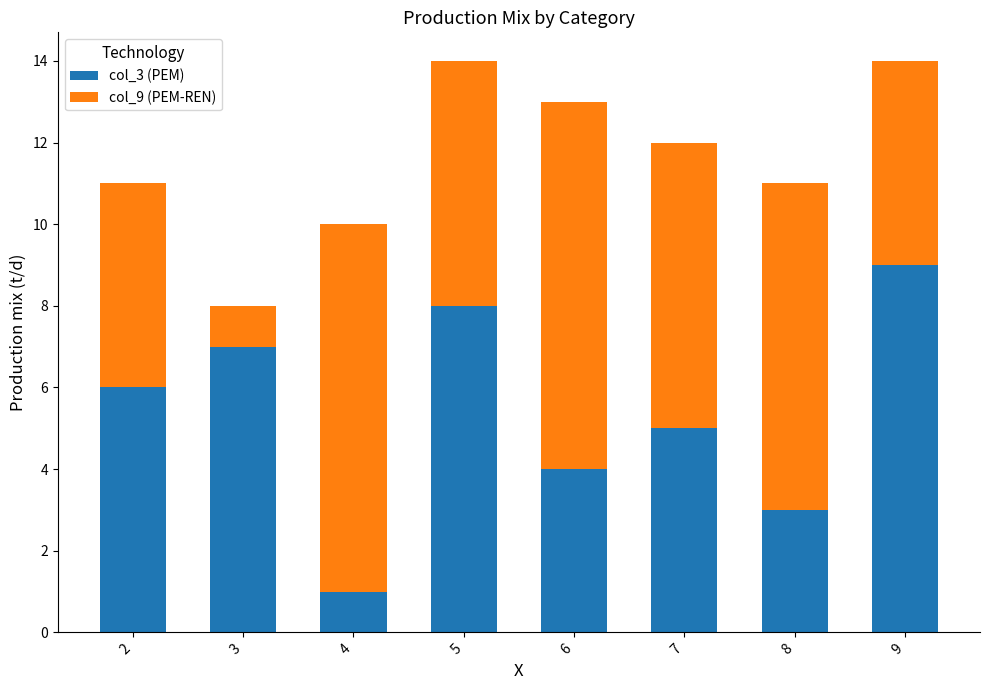

How many values in the col_3 (PEM) series are below 6?

4